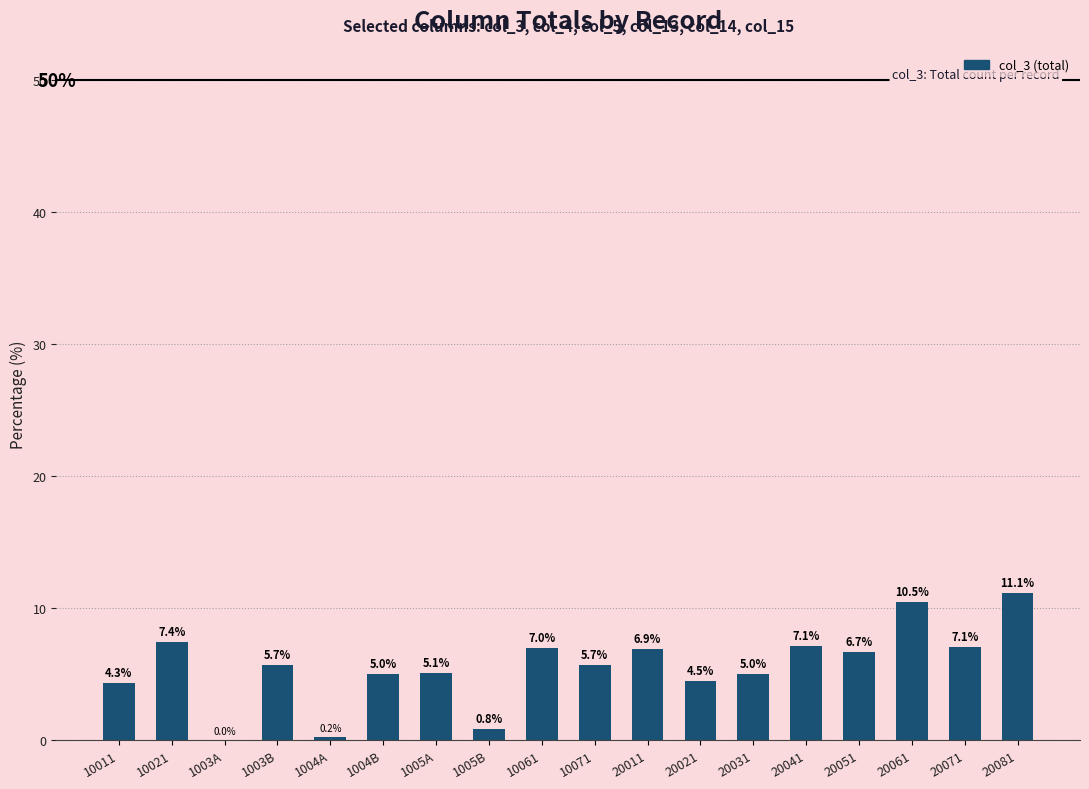

Reading right to left, transcribe all the data shown in this chart.

11.1	7.1	10.5	6.7	7.1	5.0	4.5	6.9	5.7	7.0	0.8	5.1	5.0	0.2	5.7	0.0	7.4	4.3